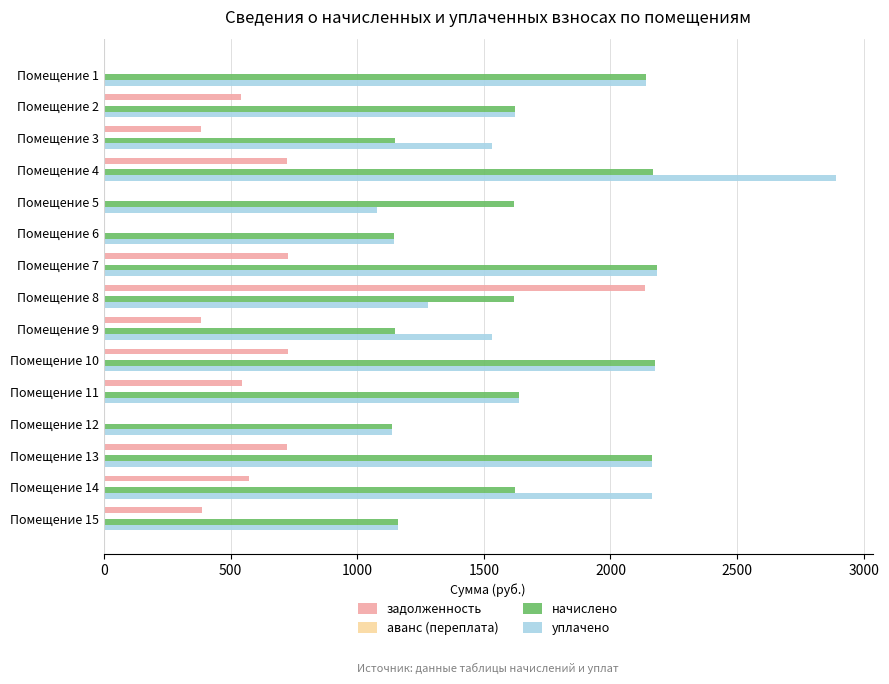

What is the average value of the начислено series?

1646.6